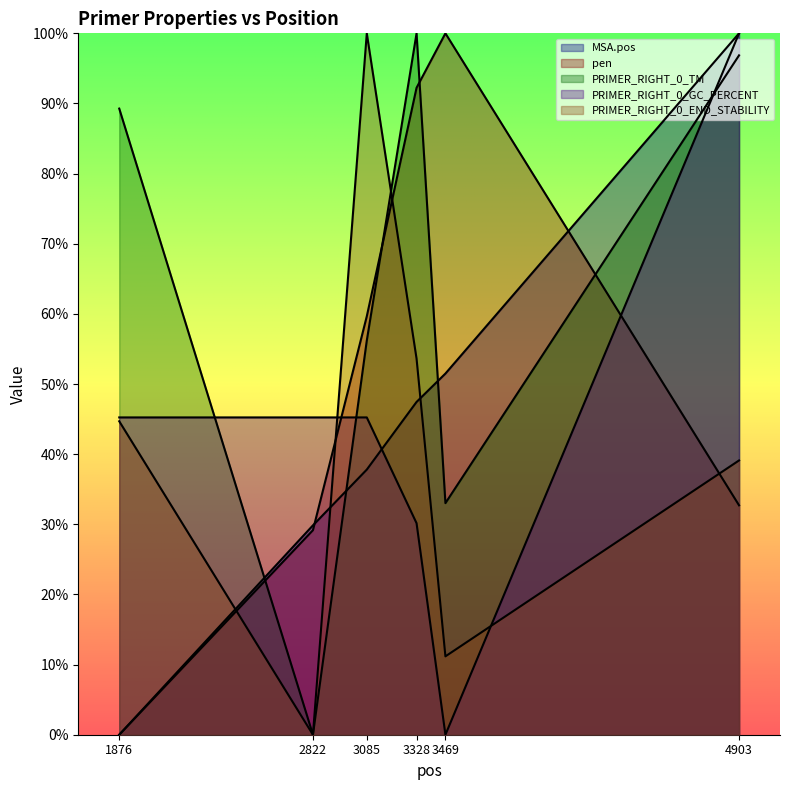

What is the difference between the highest and lowest values at 3085?

0.6